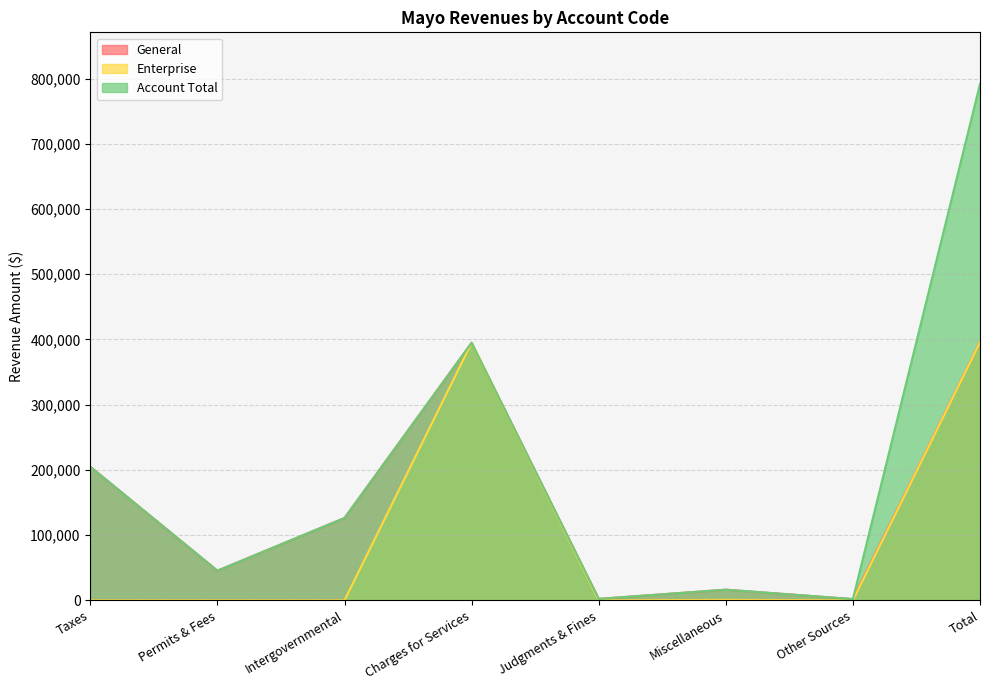

Where is the first local minimum for General?

Permits & Fees